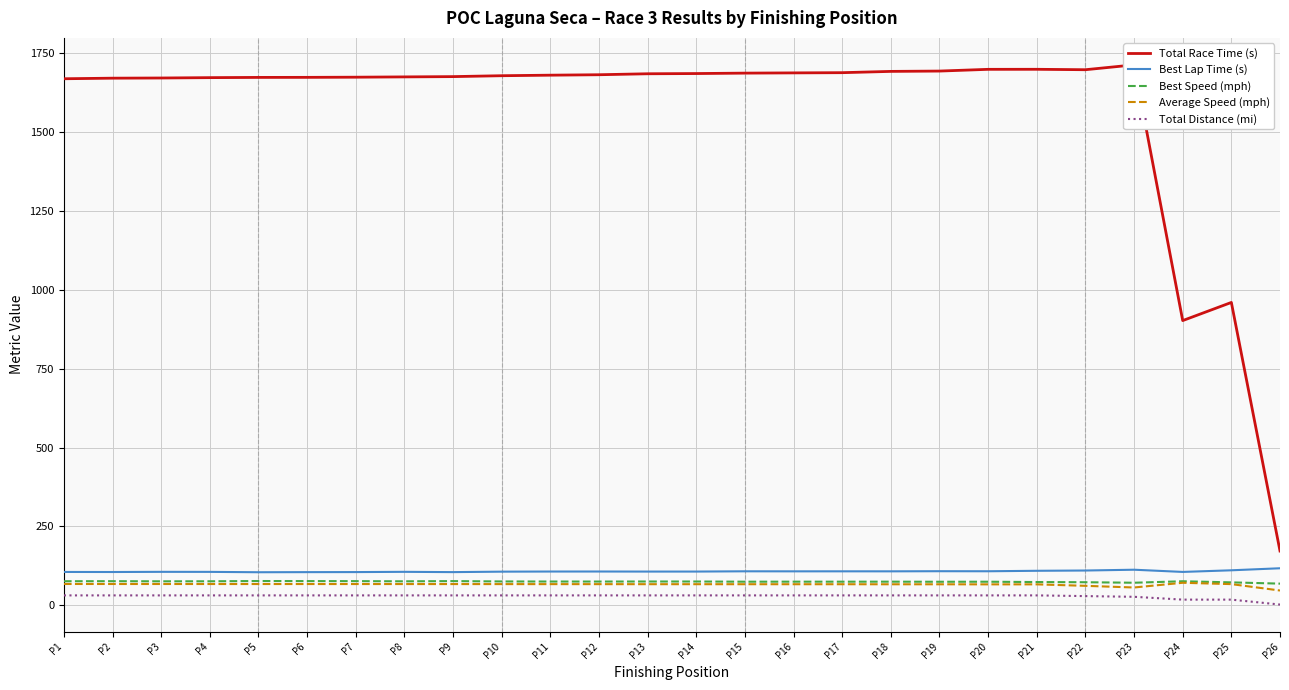

Is this an area chart (filled region under the line)?

No